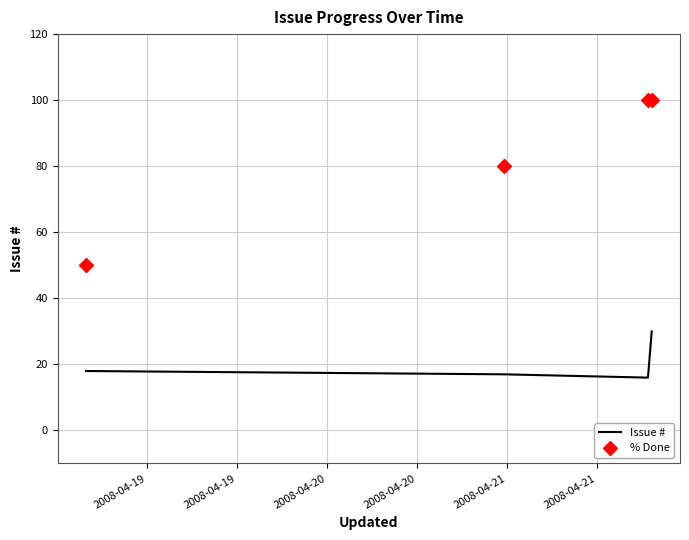

What is the value of the Issue # point at the 3rd from the left?

16